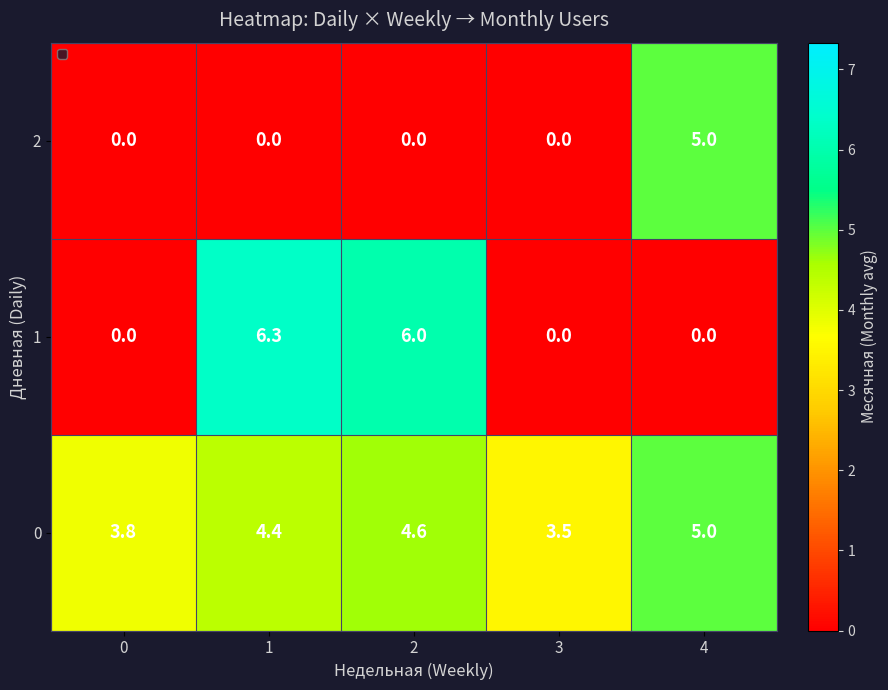

Reading right to left, extract all data points from this chart.

2: 5.0	0.0	0.0	0.0	0.0
1: 0.0	0.0	6.0	6.3	0.0
0: 5.0	3.5	4.6	4.4	3.8